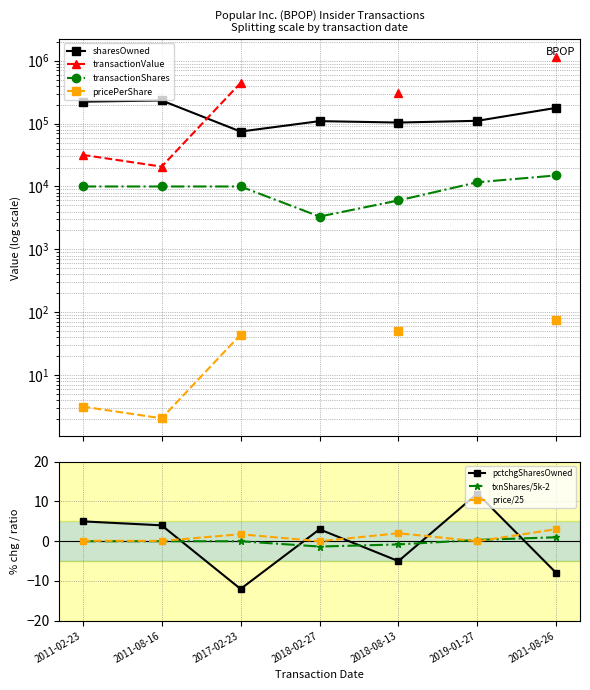

What is the difference between the maximum and second lowest values in the pctchgSharesOwned series?

20.0